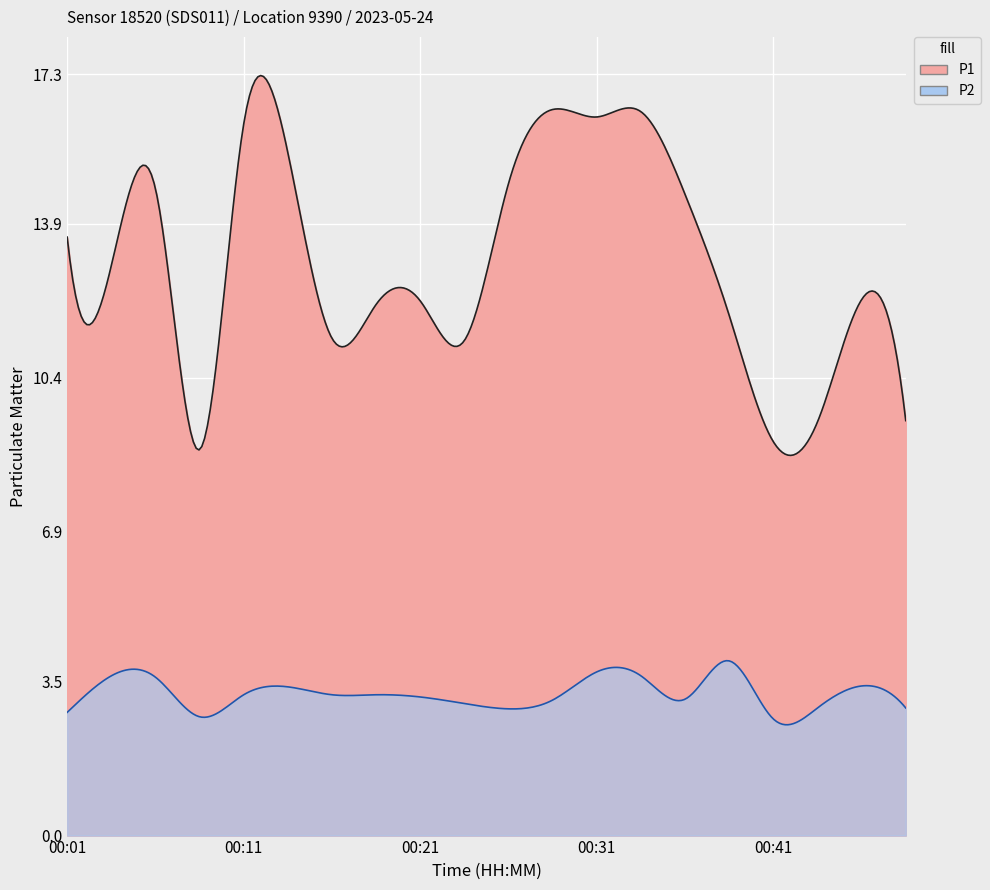

Where is P1 nearest to the value 12?

00:19